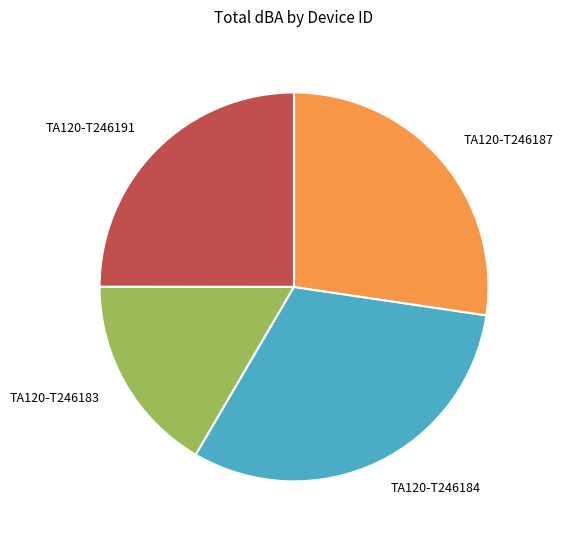

Does any single category account for the majority?

No